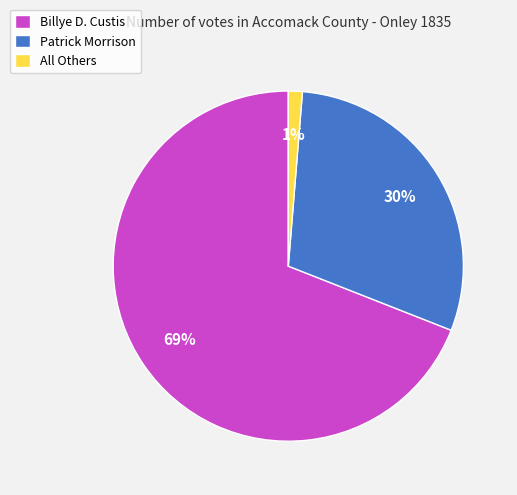

Between Billye D. Custis and Patrick Morrison, which is larger?

Billye D. Custis